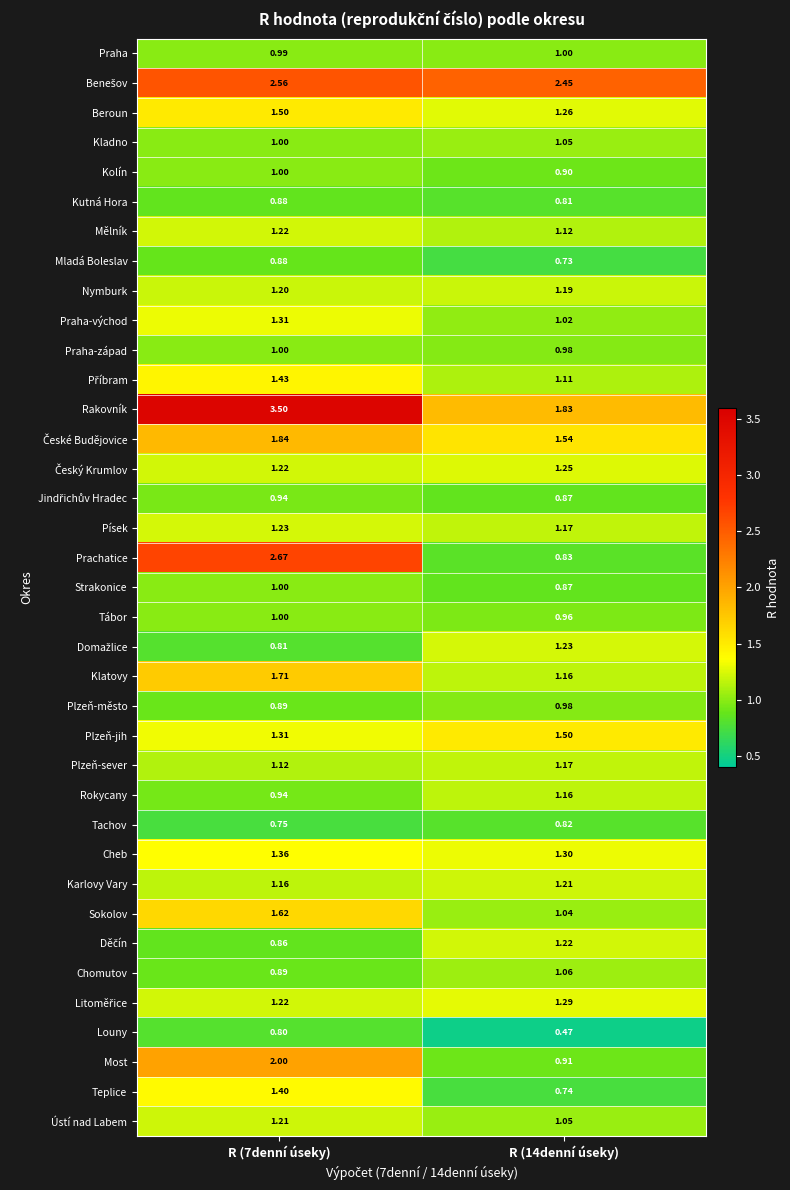

Which series has the largest range (max minus min)?

Prachatice